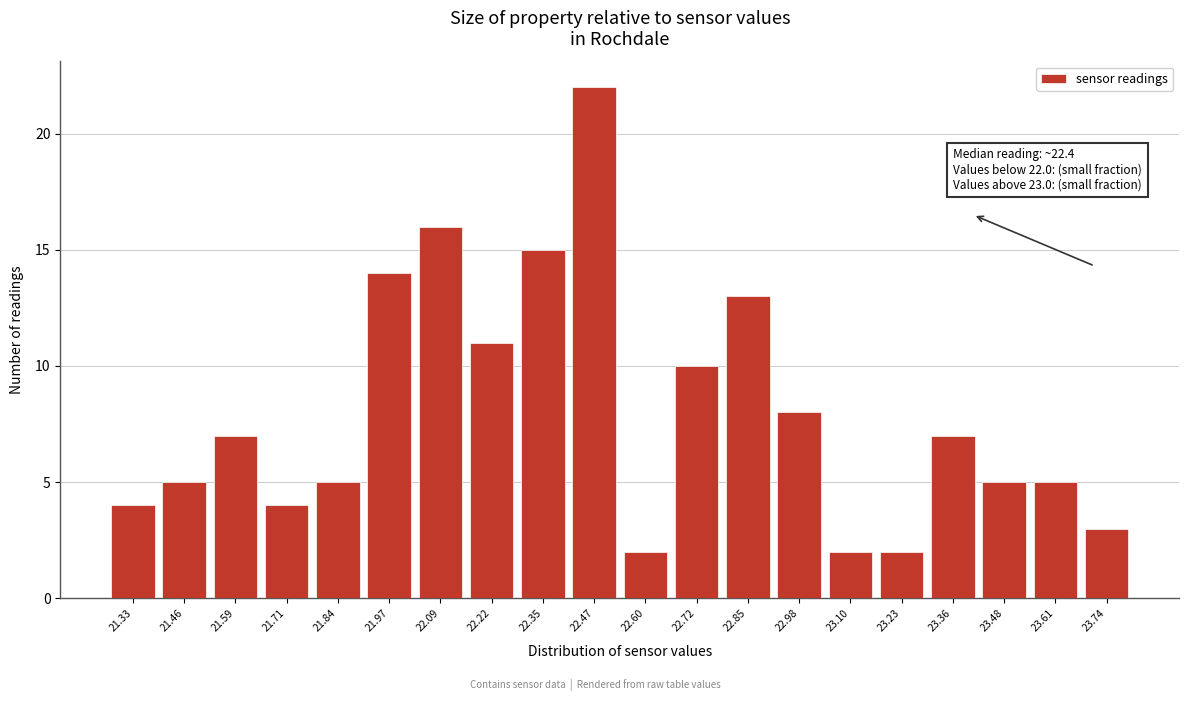

Which range on the x-axis has the tallest bar?

22.40 to 22.54